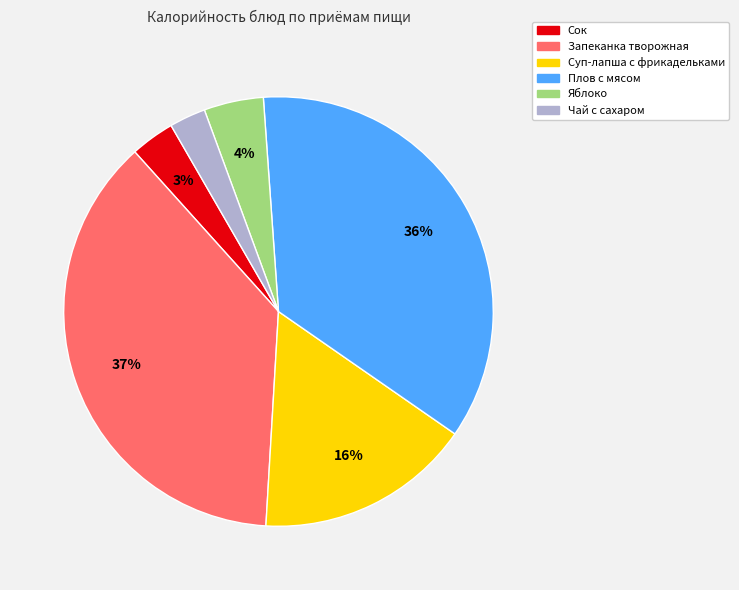

To the nearest percent, what percentage of the pie is Суп-лапша с фрикадельками?

16%